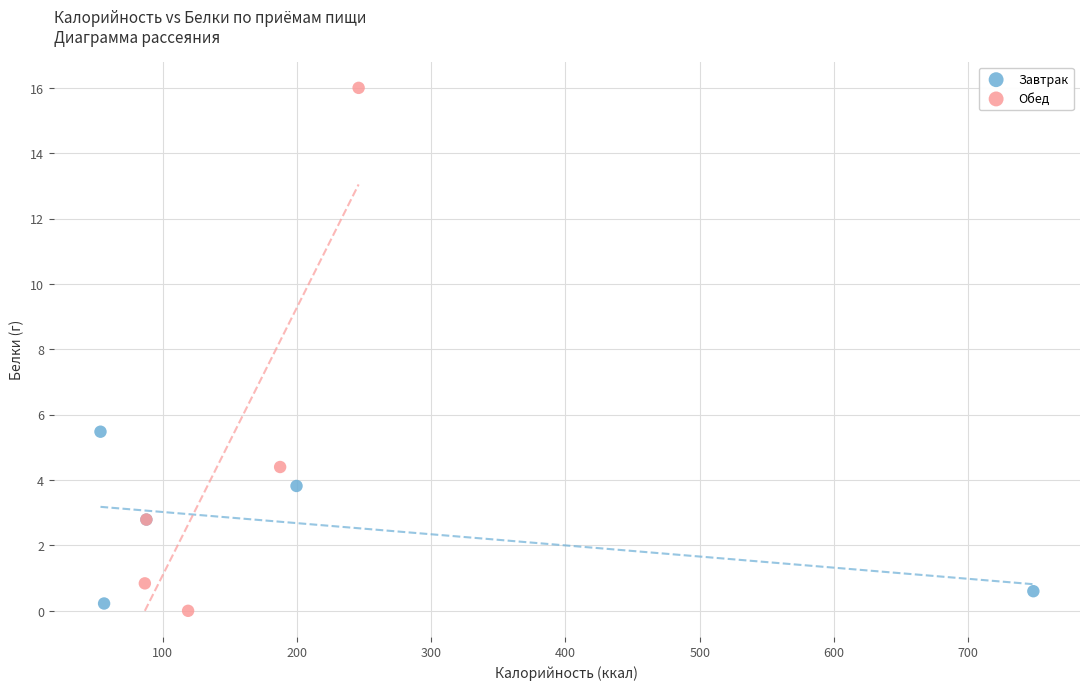

What are all the series names shown in the legend?

Завтрак, Обед